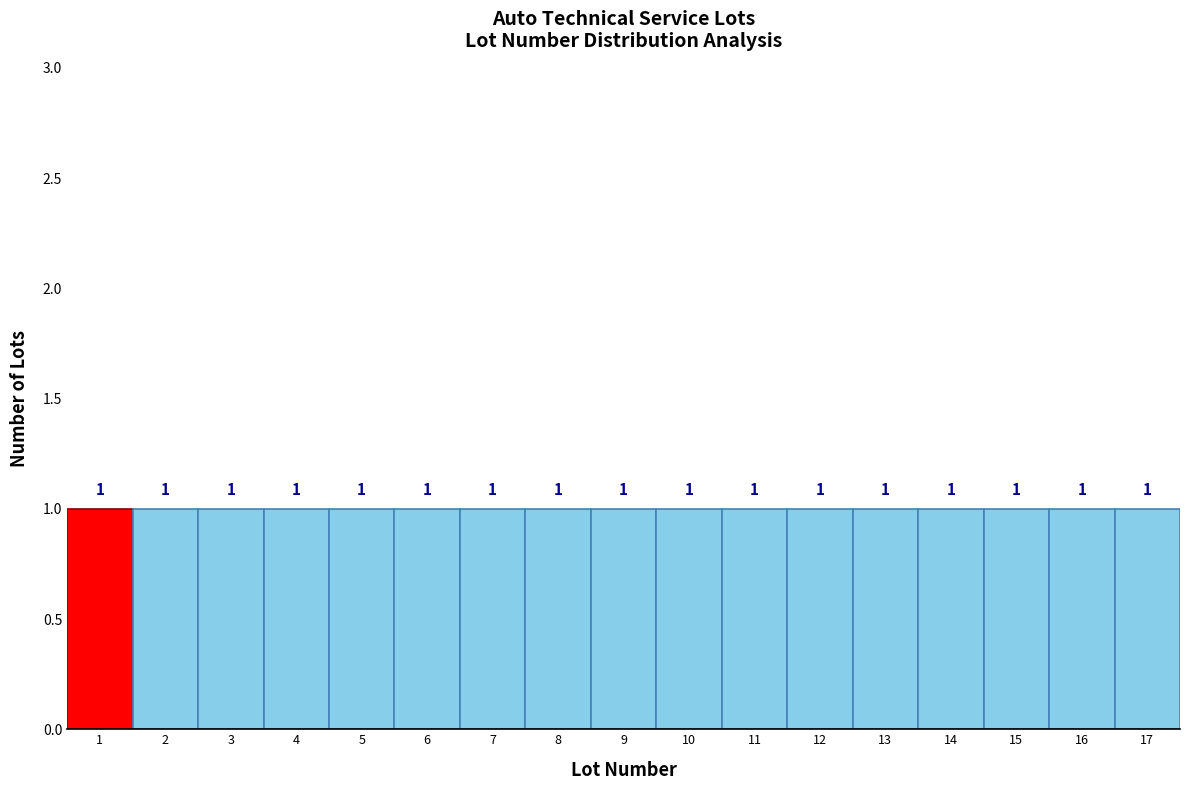

How tall is the bar that spans 10.5 to 11.5 on the x-axis?

1